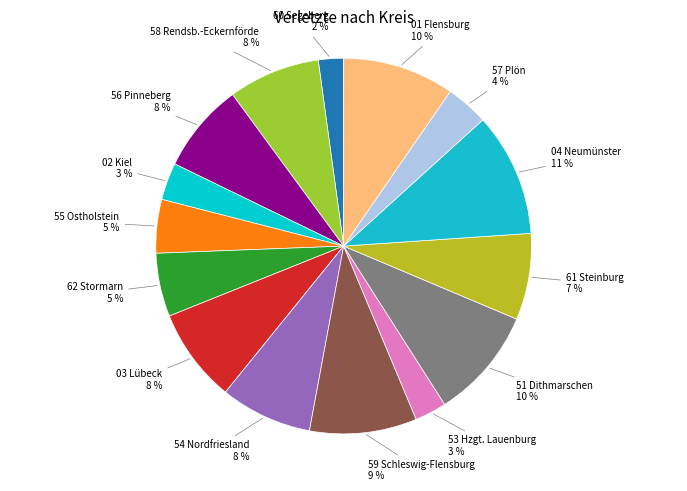

Is there any slice that represents more than half of the pie?

No